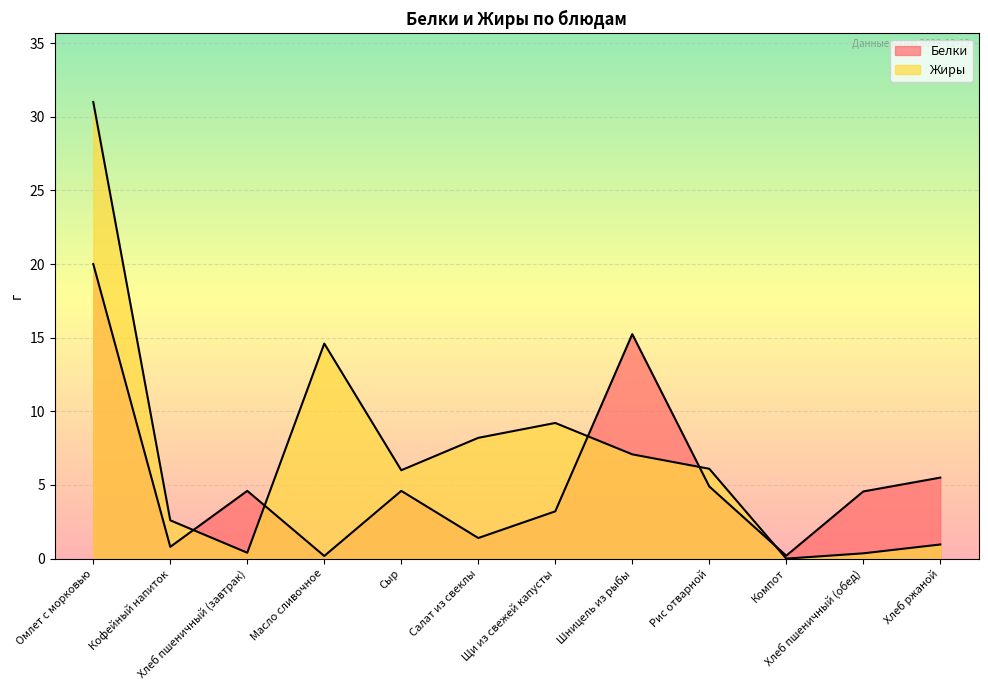

Is it true that Жиры equals 0.4 at Хлеб ржаной?

False